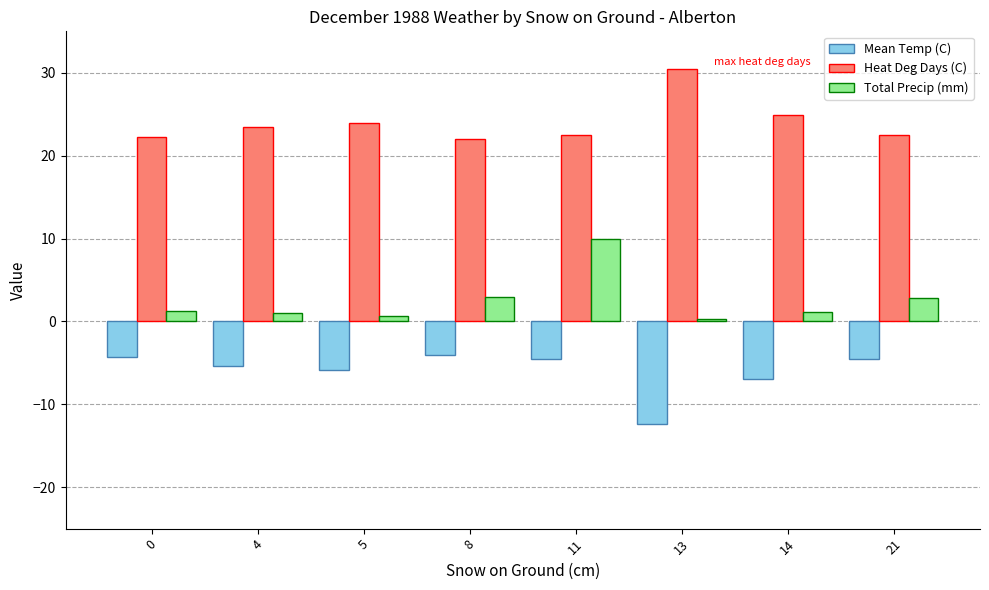

At which label is Heat Deg Days (C) closest to 26?

14